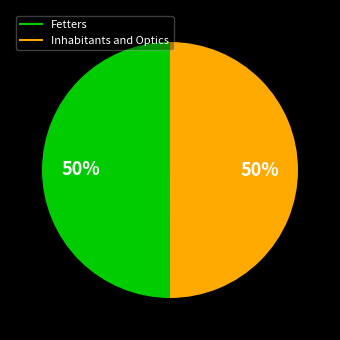

Is the sum of Fetters and Inhabitants and Optics greater than half?

Yes